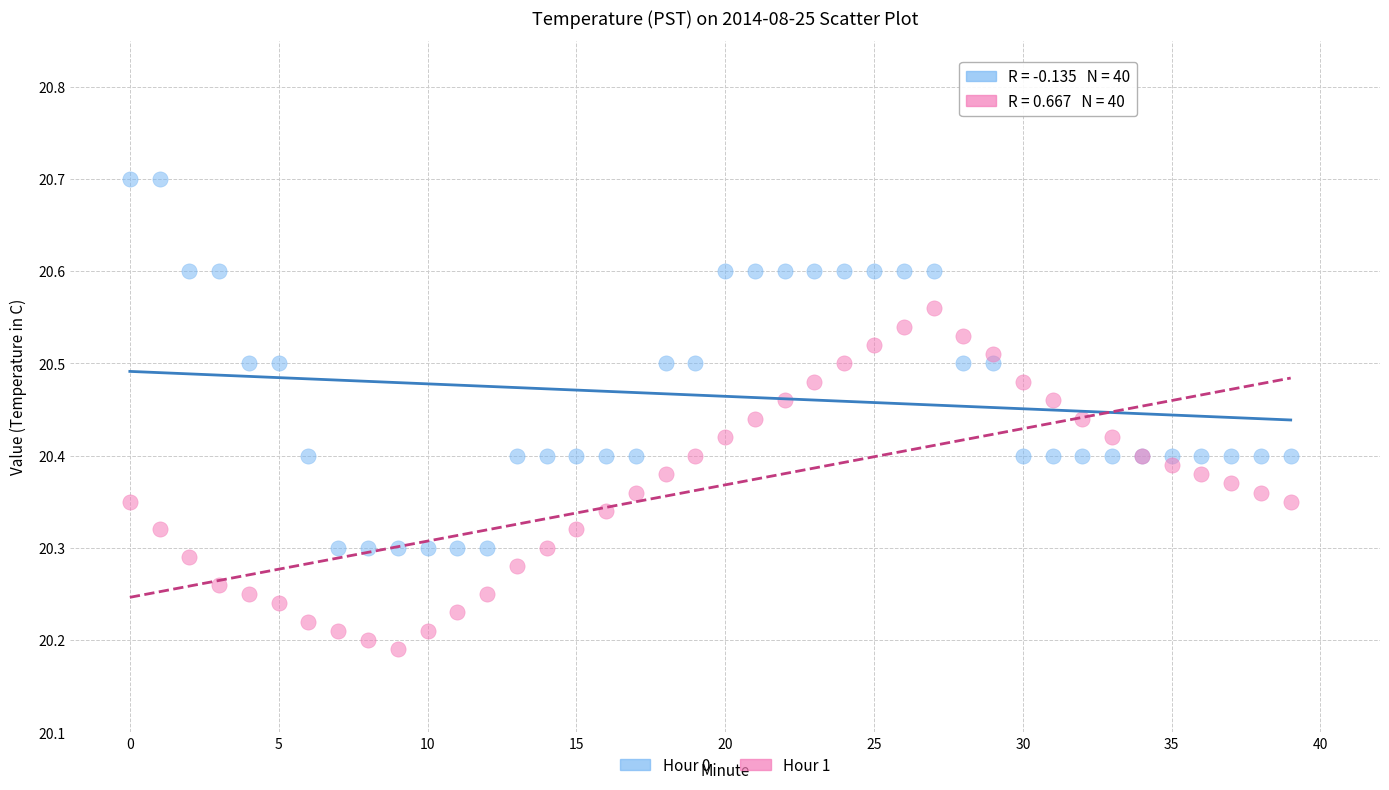

Which series reaches the maximum Y coordinate?

Hour 0